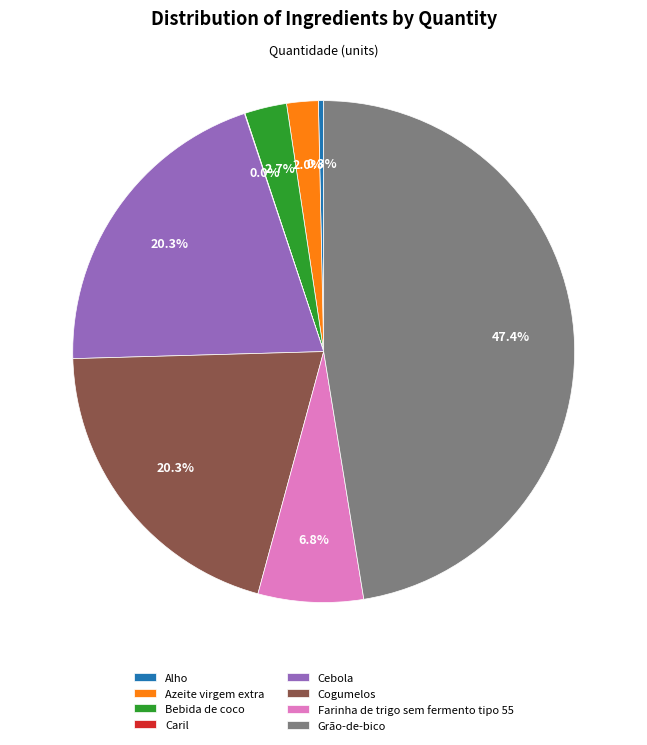

The Azeite virgem extra slice represents 2% of the pie. True or false?

True